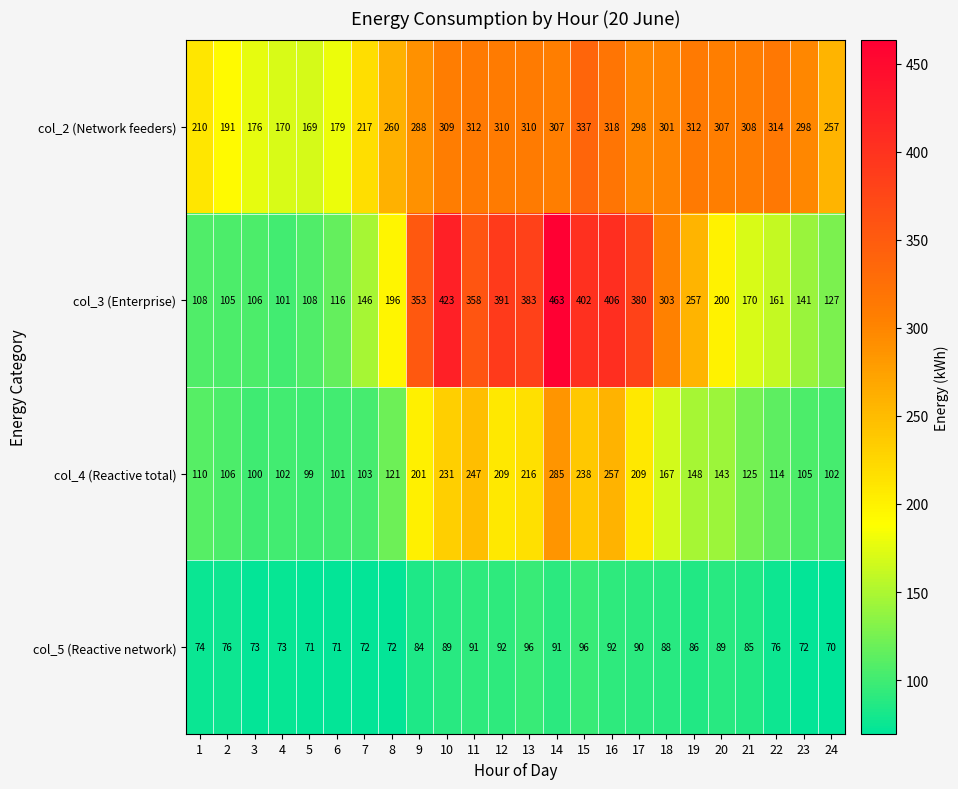

Where does the col_4 (Reactive total) series first go above 143?

9